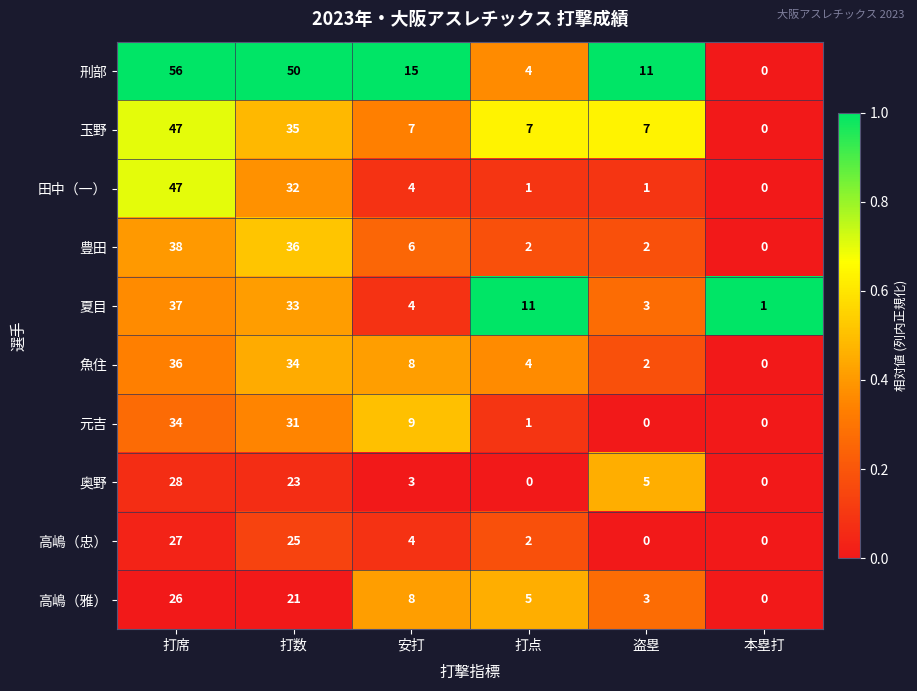

At how many categories does at least one series exceed 0?

6